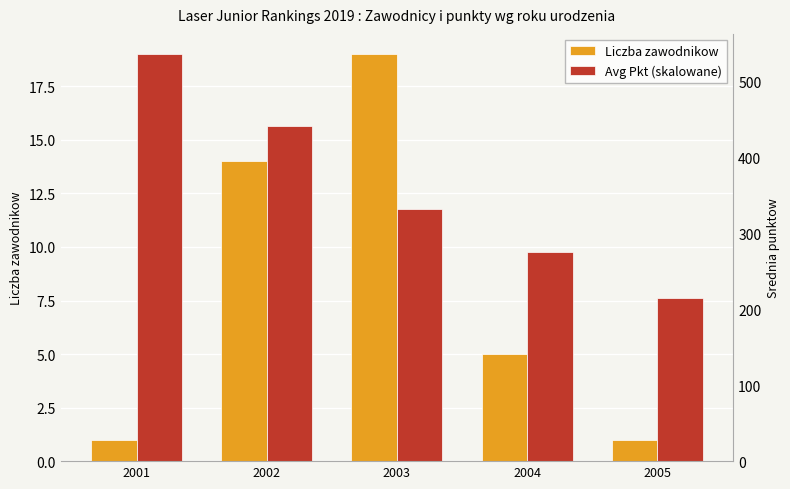

Between 2002 and 2003, which series saw the biggest shift?

Liczba zawodnikow